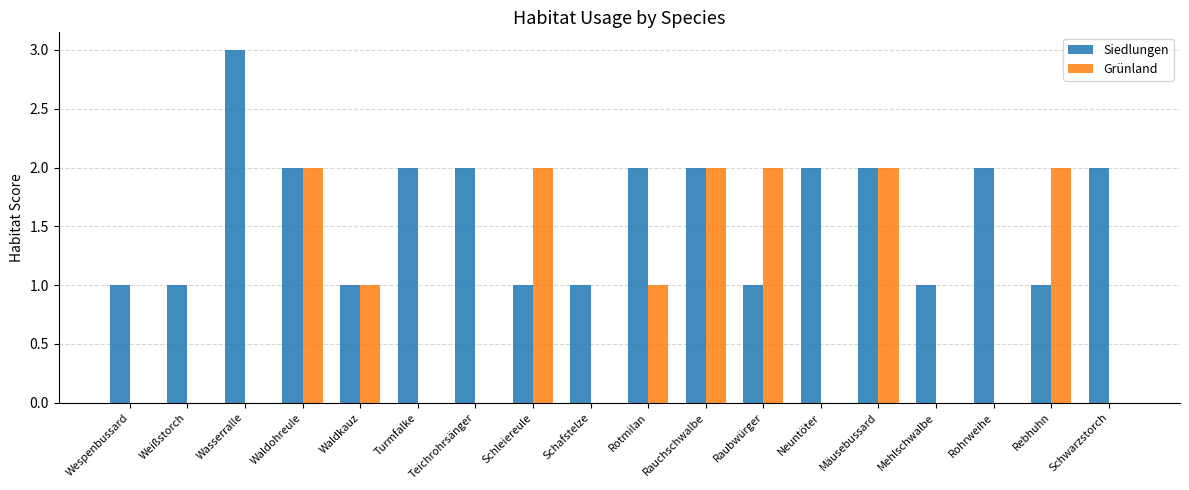

The value of Grünland at Weißstorch is 0. True or false?

True